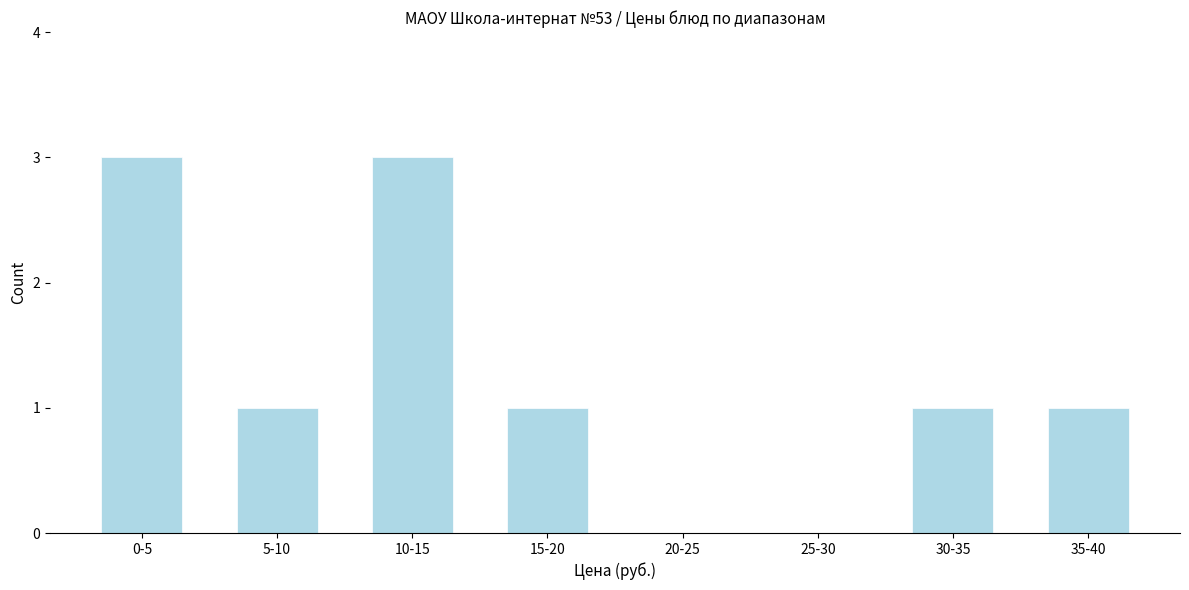

Reading left to right, what are all the values shown in this chart?

0-5=3	5-10=1	10-15=3	15-20=1	20-25=0	25-30=0	30-35=1	35-40=1